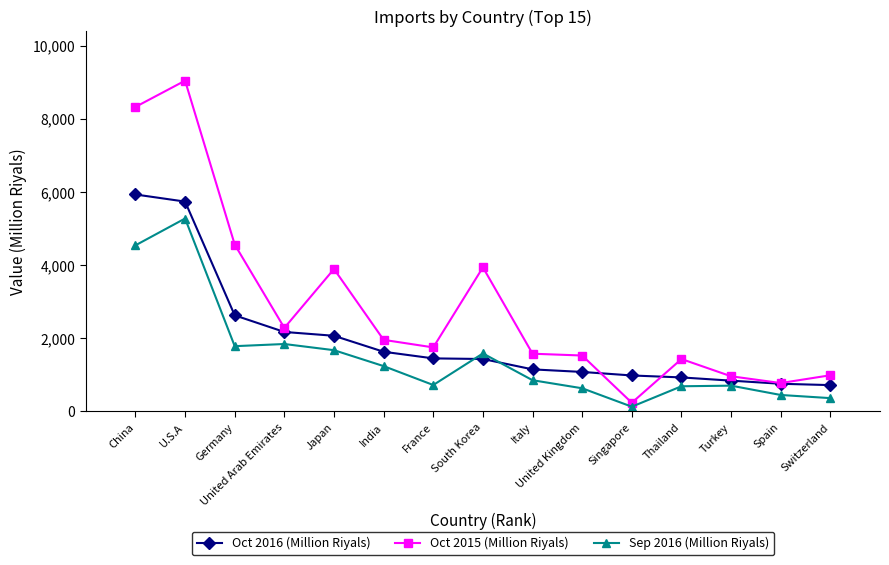

What are all the series names shown in the legend?

Oct 2016 (Million Riyals), Oct 2015 (Million Riyals), Sep 2016 (Million Riyals)